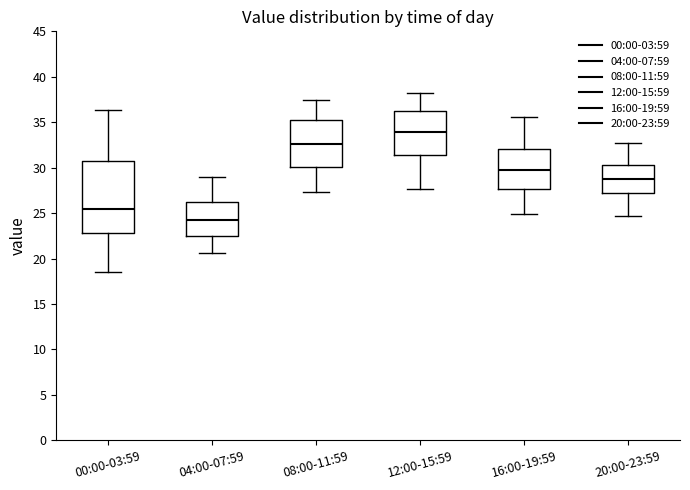

Reading left to right, transcribe this box plot: for each box, give where its median line is, the range the box spans, and where its two whiskers end, as read against the y-axis. The values are not printed on the chart, so give them approximately, as read against the axis.

00:00-03:59: median 25.5, box 23.0 to 30.5, whiskers 18.5 to 36.5
04:00-07:59: median 24.0, box 22.5 to 26.0, whiskers 20.5 to 29.0
08:00-11:59: median 32.5, box 30.0 to 35.5, whiskers 27.5 to 37.5
12:00-15:59: median 34.0, box 31.5 to 36.5, whiskers 27.5 to 38.0
16:00-19:59: median 30.0, box 27.5 to 32.0, whiskers 25.0 to 35.5
20:00-23:59: median 29.0, box 27.0 to 30.5, whiskers 24.5 to 32.5